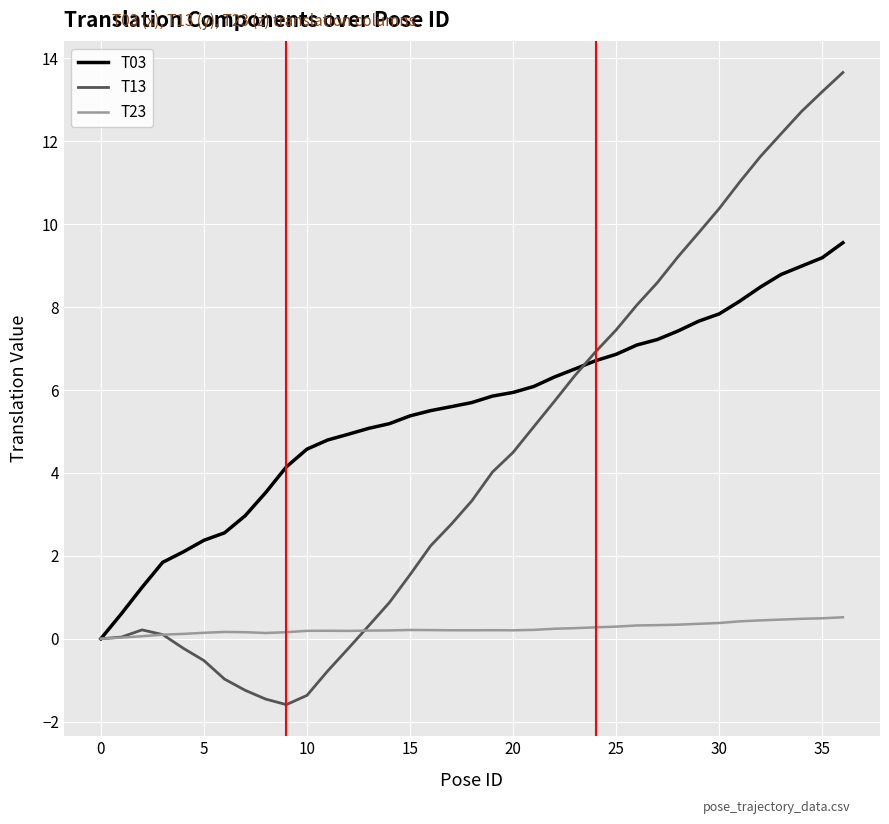

Which series has the largest total across all categories?

T03